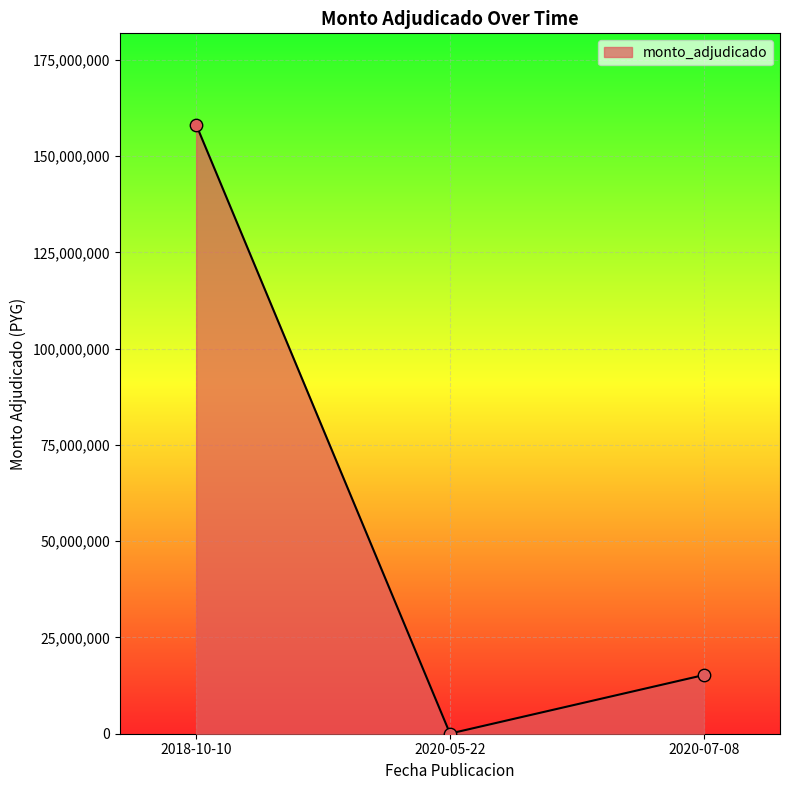

Between 2018-10-10 and 2020-07-08, which is larger?

2018-10-10